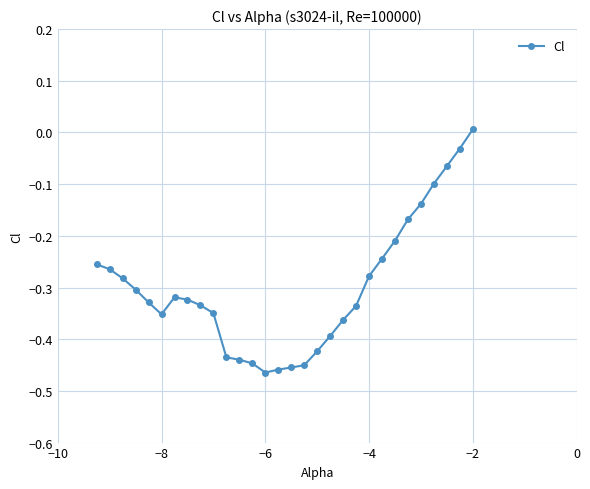

What is the sum of all values?

-9.0